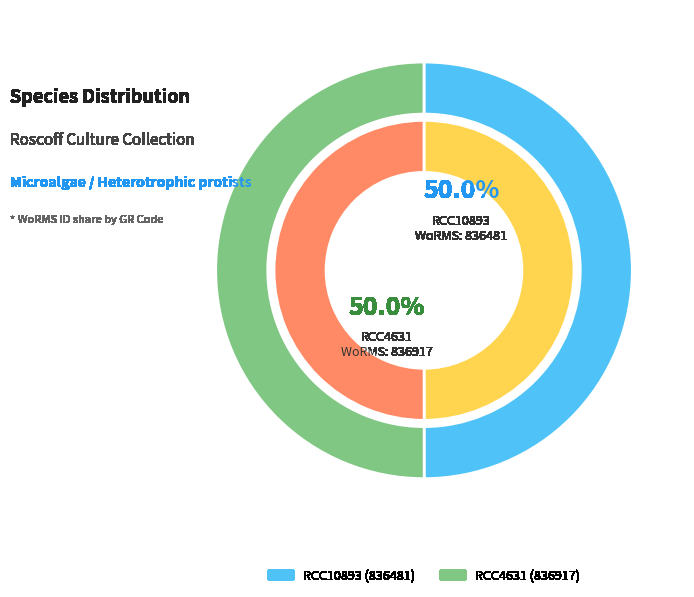

Combined, what portion of the pie is RCC4631 and RCC10893?

100.0%